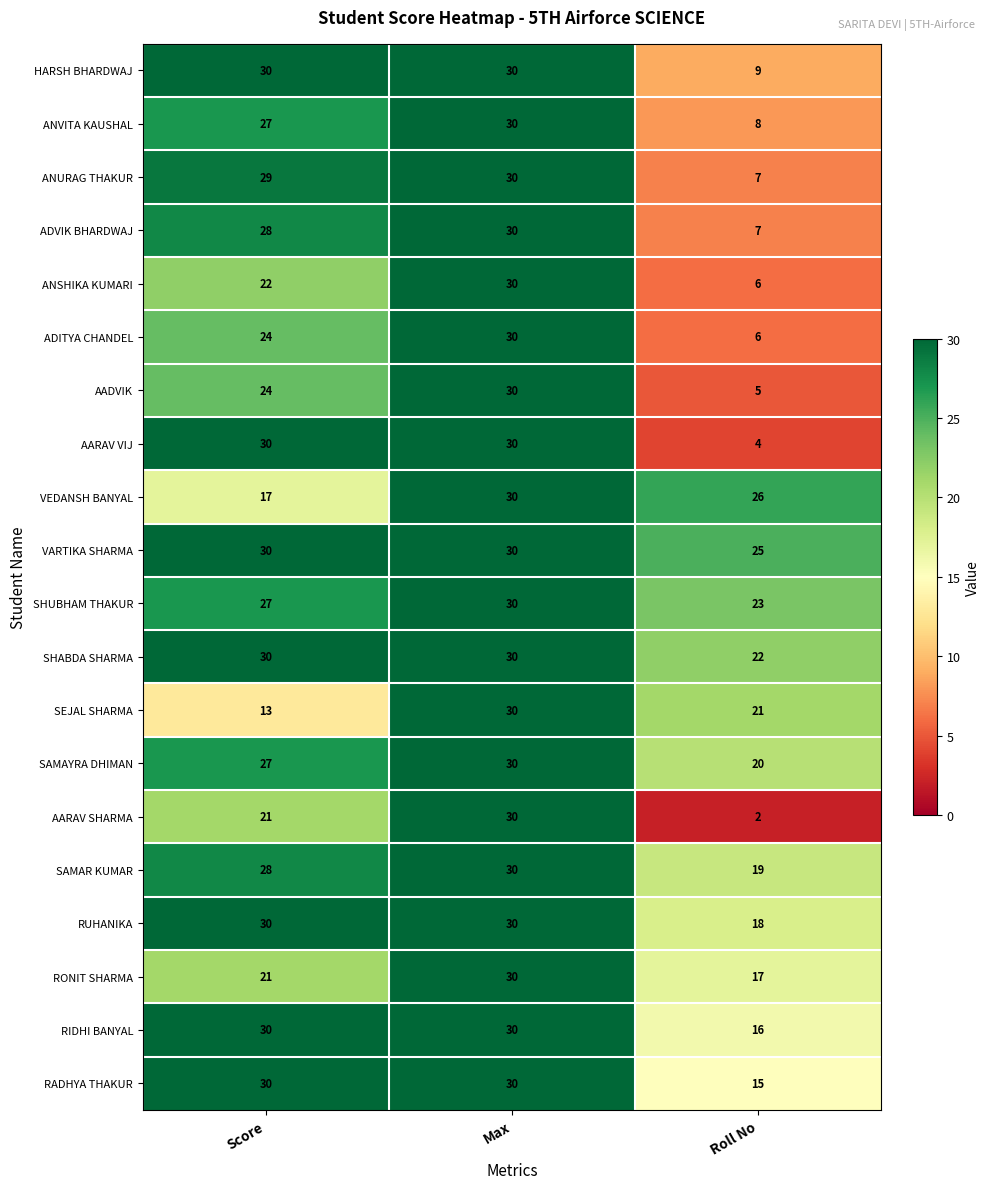

Which category has the lowest value across all series?

Roll No